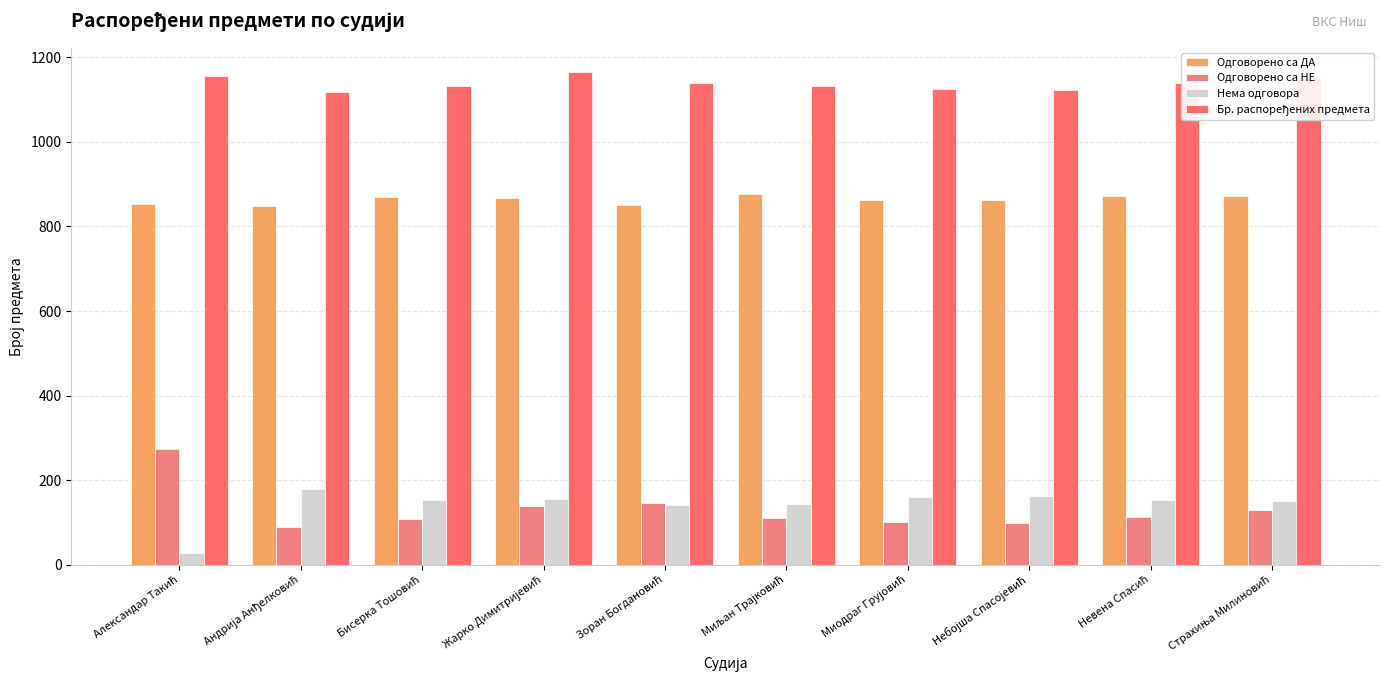

Count the number of categories in the chart.

10